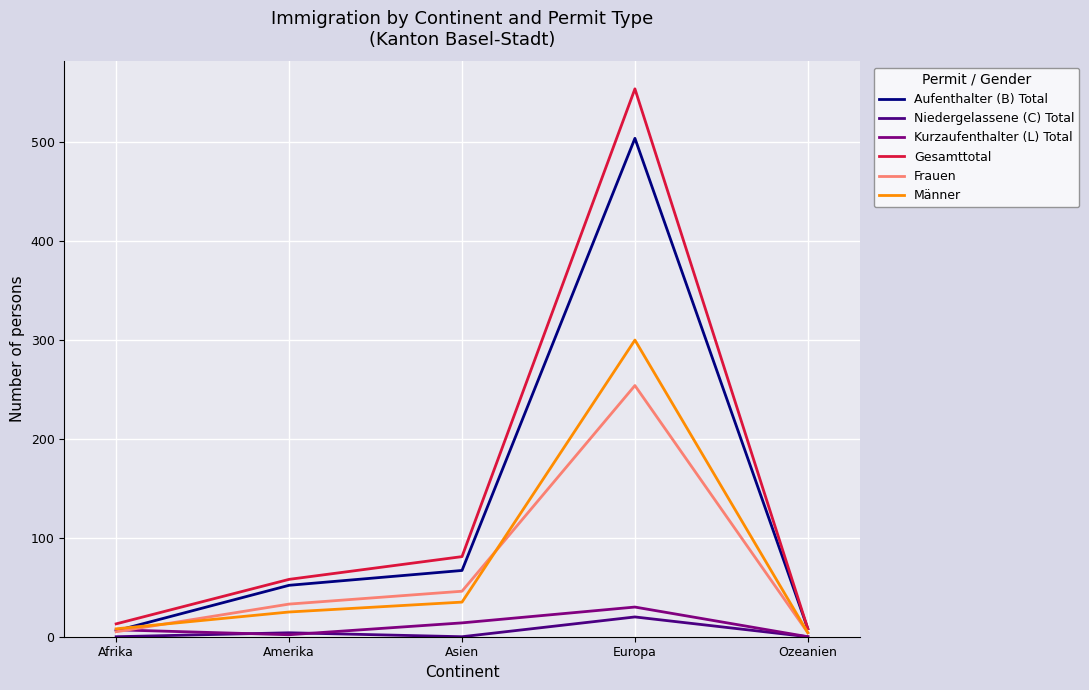

The value of Aufenthalter (B) Total at Asien is 41. True or false?

False